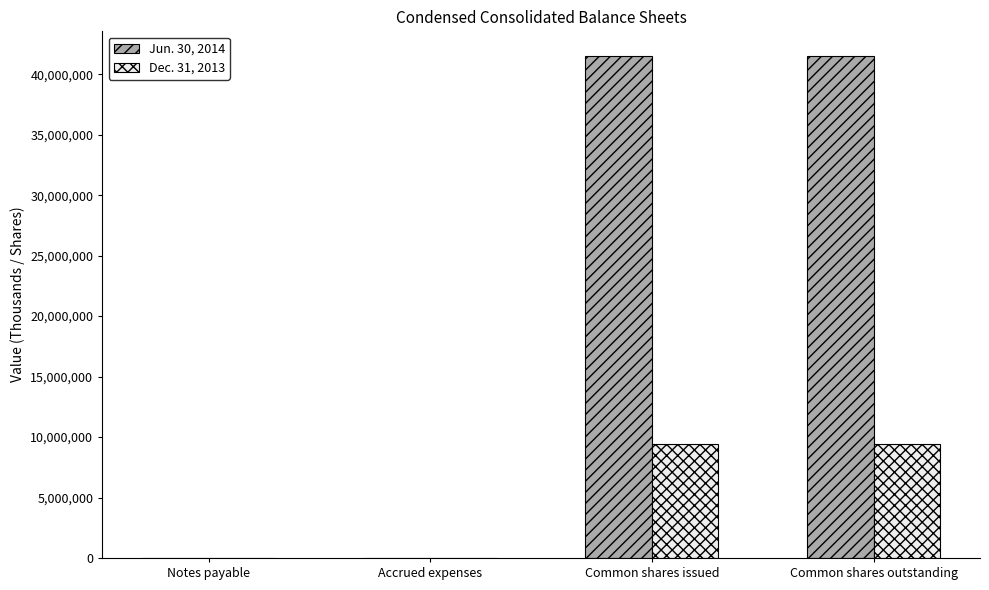

The value of Dec. 31, 2013 at Common shares outstanding is 9459000. True or false?

True